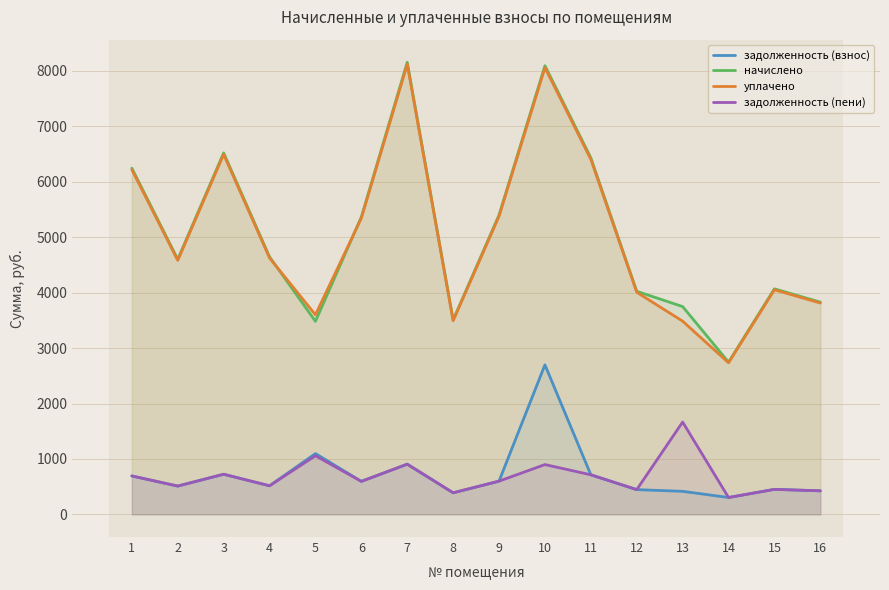

Which series changed the most between 1 and 13?

уплачено